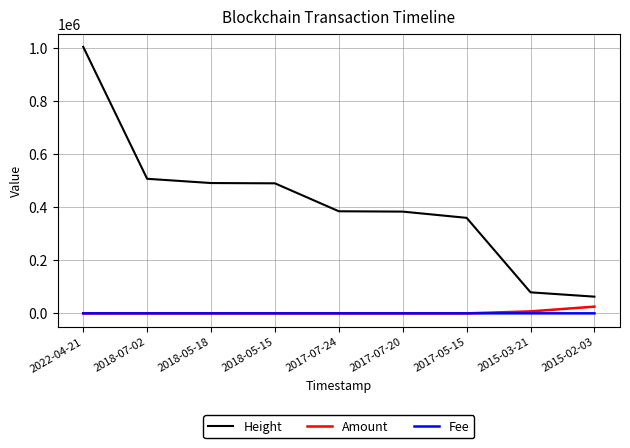

What is the maximum value shown in the chart?

1005560.0